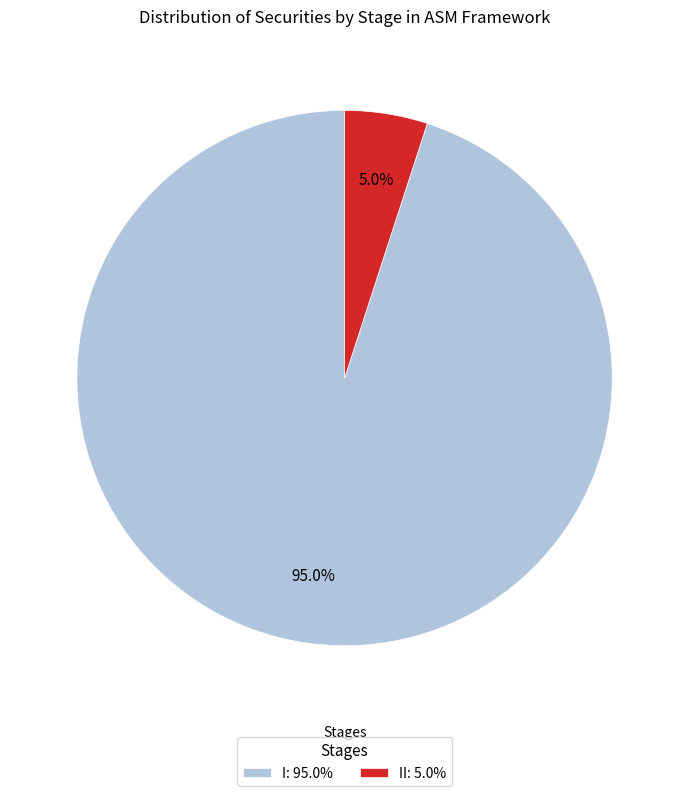

Rank the categories by value from highest to lowest.

I: 95.0%, II: 5.0%